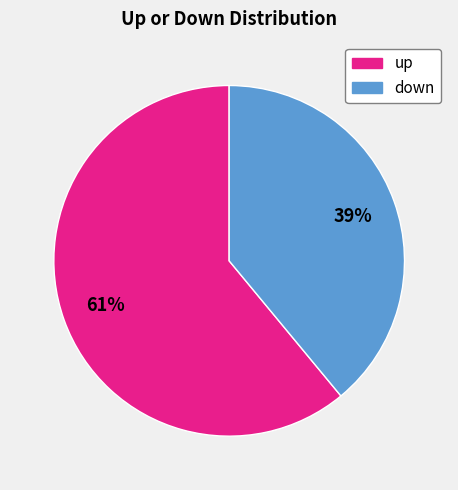

To the nearest percent, what percentage of the pie is up?

61%